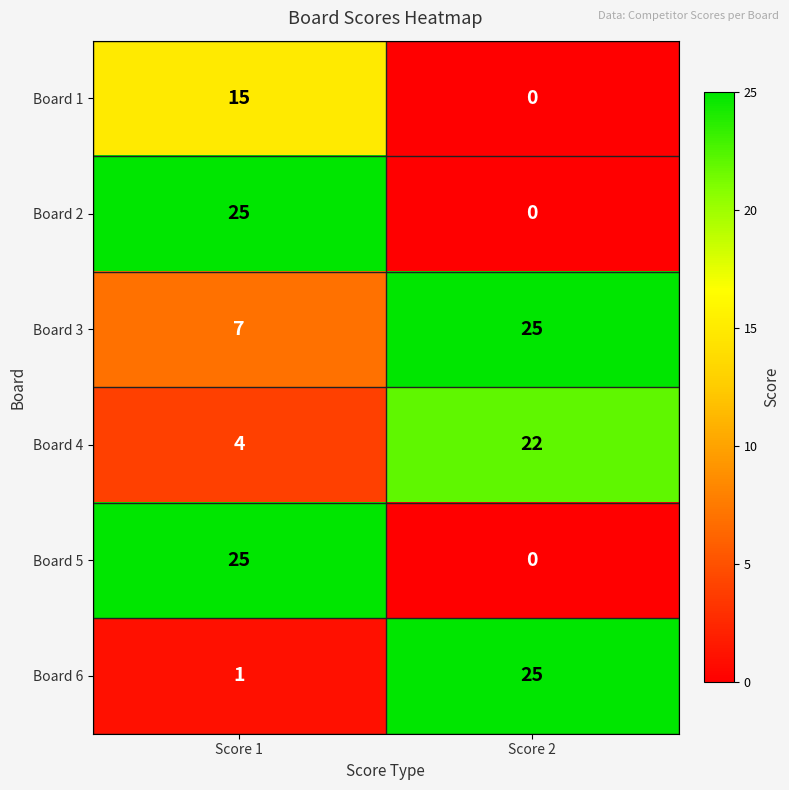

What is the difference between the Board 6 values at Score 2 and Score 1?

24